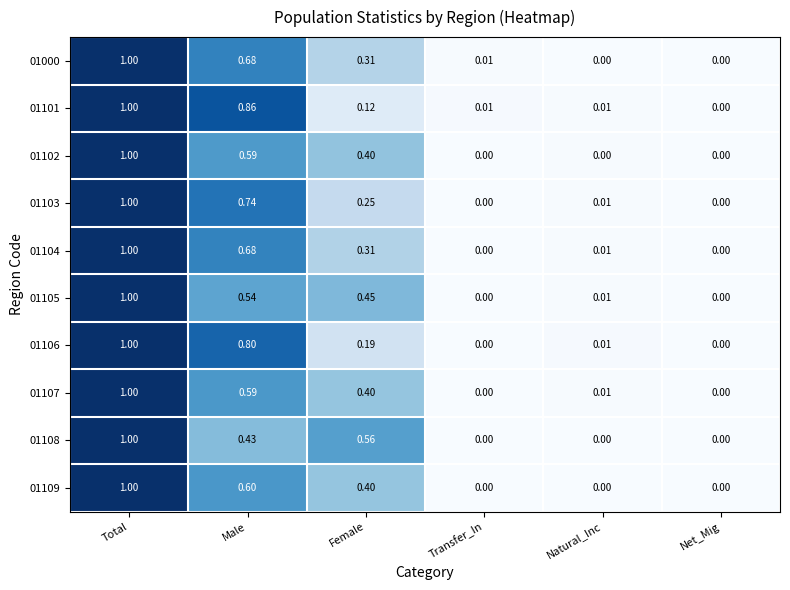

Which category has the highest value in the 01105 series?

Total